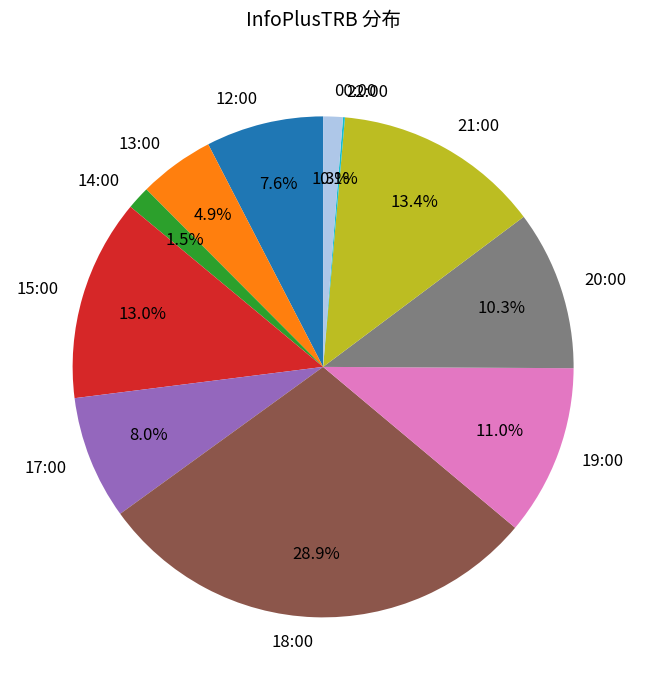

Between 14:00 and 12:00, which is larger?

12:00